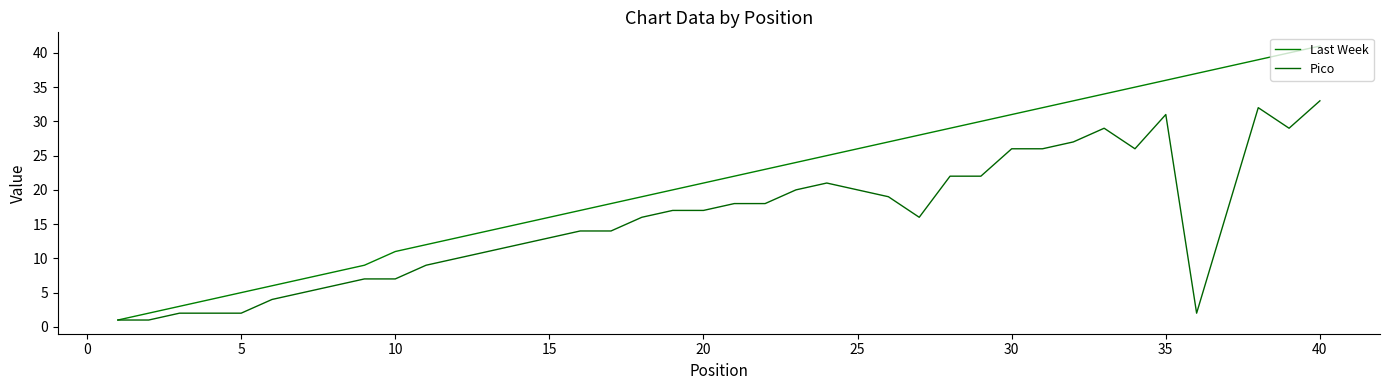

How many lines are shown in the chart?

2